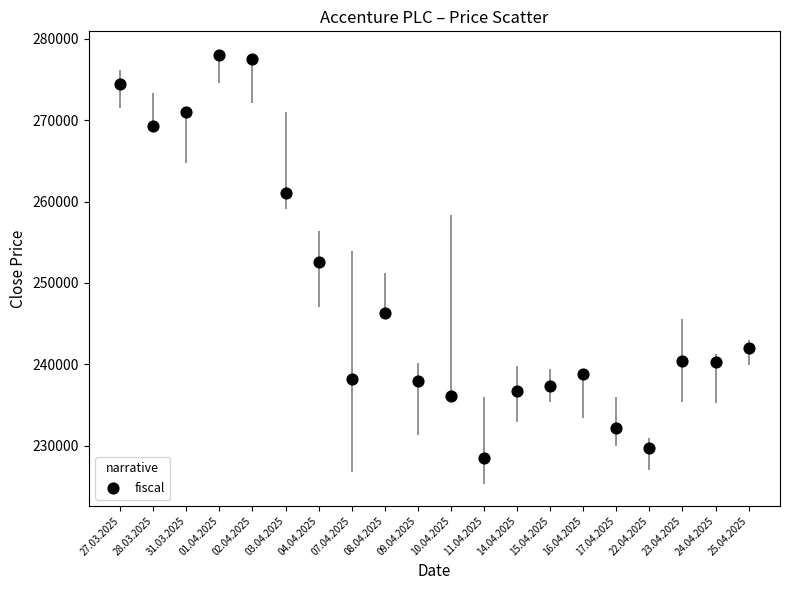

What Y value in the scatter plot is closest to 253212?

252519